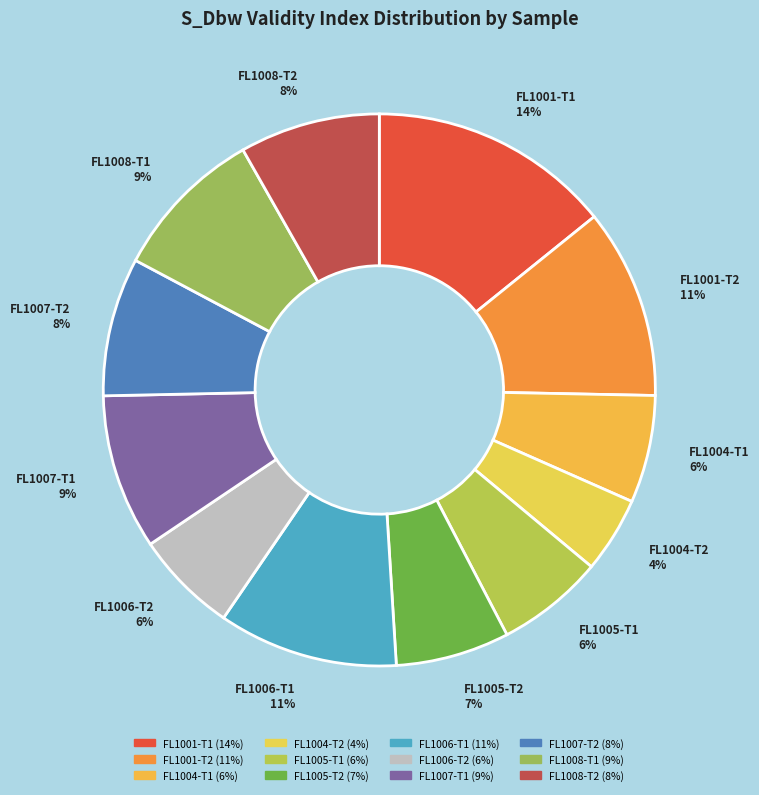

What percentage is the FL1006-T1 slice, to the nearest percent?

11%